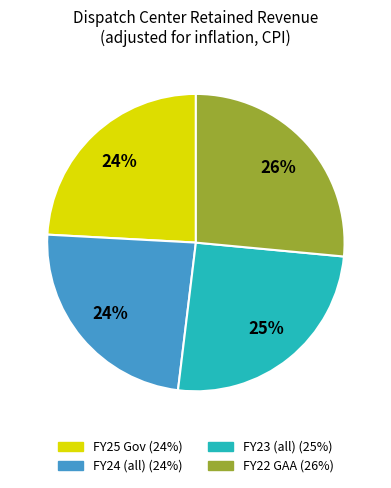

Count the number of slices in the pie.

4